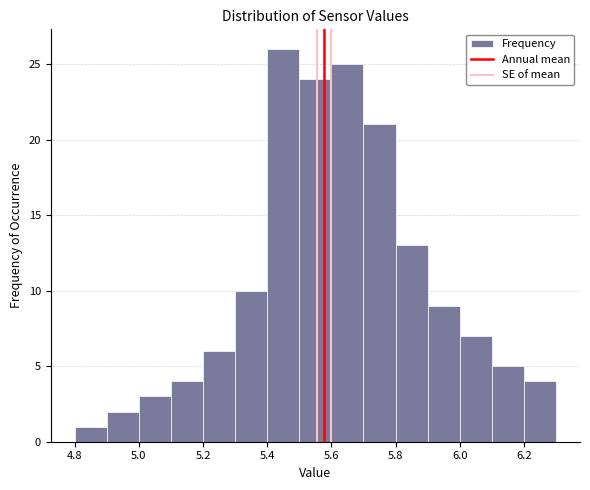

Reading left to right, transcribe this chart: for each bar, give the range it covers on the x-axis and its height. The values are not printed on the chart, so give them approximately, as read against the axis.

4.8 to 4.9: 1
4.9 to 5.0: 2
5.0 to 5.1: 3
5.1 to 5.2: 4
5.2 to 5.3: 6
5.3 to 5.4: 10
5.4 to 5.5: 26
5.5 to 5.6: 24
5.6 to 5.7: 25
5.7 to 5.8: 21
5.8 to 5.9: 13
5.9 to 6.0: 9
6.0 to 6.1: 7
6.1 to 6.2: 5
6.2 to 6.3: 4